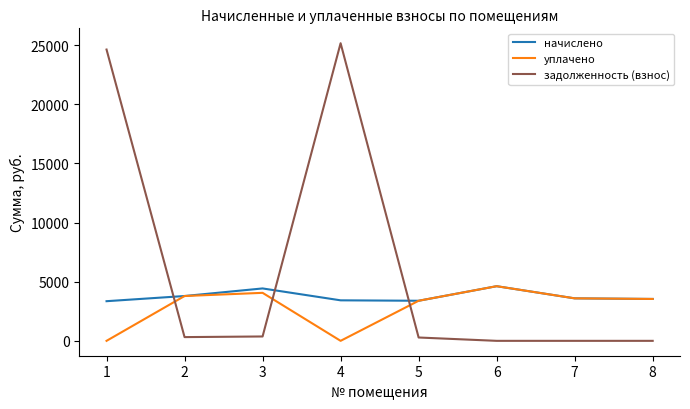

At which category does уплачено reach its first local valley?

4